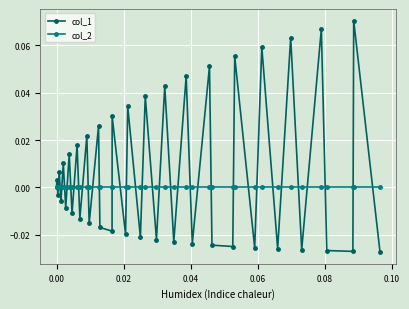

Rank the series by their maximum value, from lowest to highest.

col_2, col_1